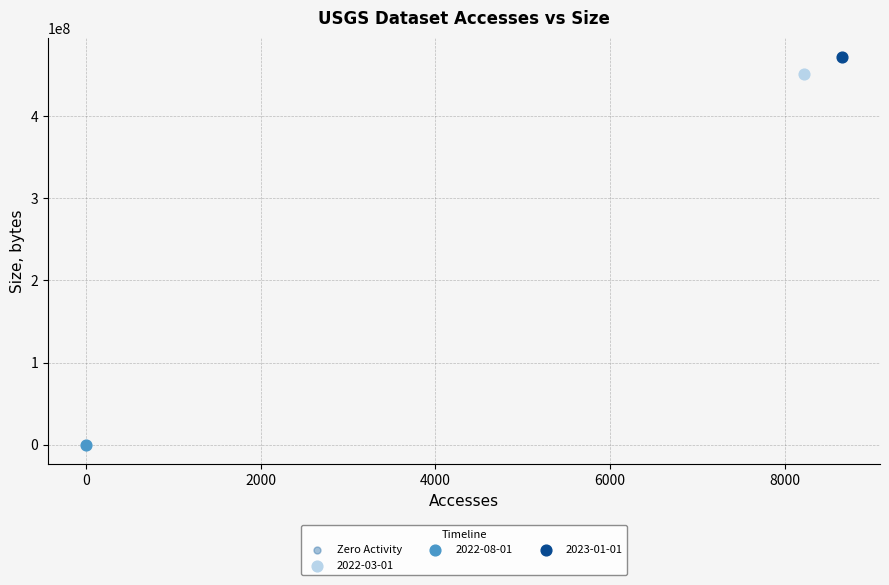

What are all the series names shown in the legend?

Zero Activity, 2022-03-01, 2022-08-01, 2023-01-01